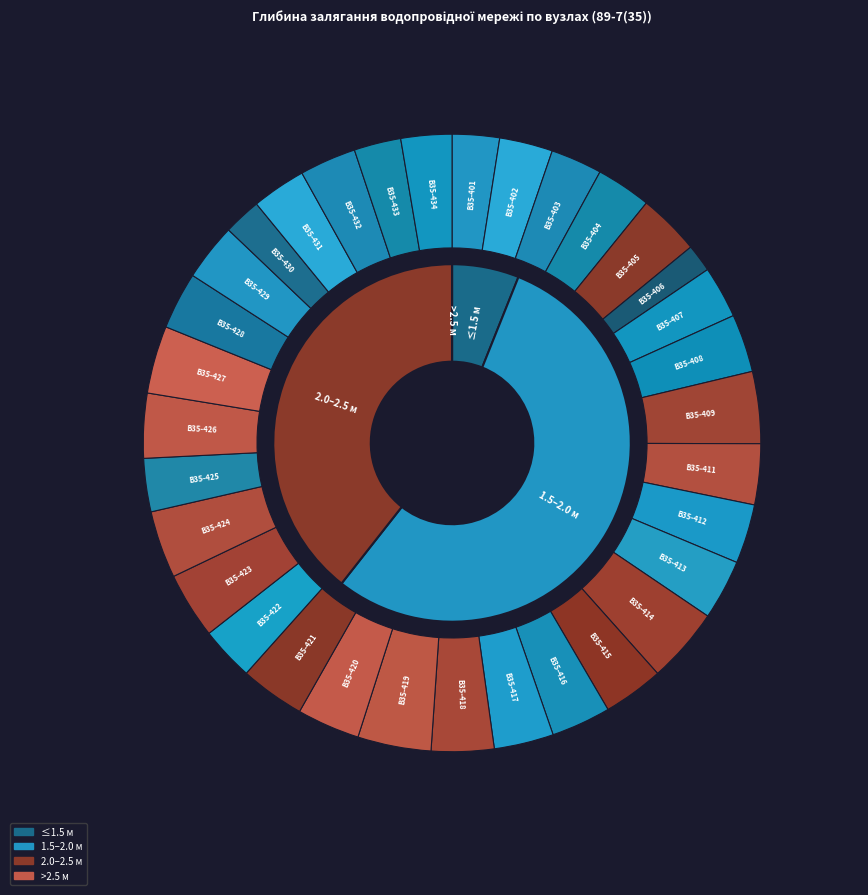

True or false: В35-403 accounts for 14% of the total.

False